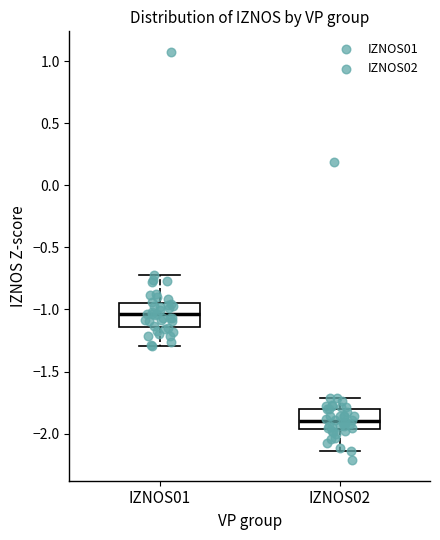

Reading left to right, transcribe this box plot: for each box, give where its median line is, the range the box spans, and where its two whiskers end, as read against the y-axis. The values are not printed on the chart, so give them approximately, as read against the axis.

IZNOS01: median -1.05, box -1.15 to -0.95, whiskers -1.30 to -0.70
IZNOS02: median -1.90, box -1.95 to -1.80, whiskers -2.15 to -1.70